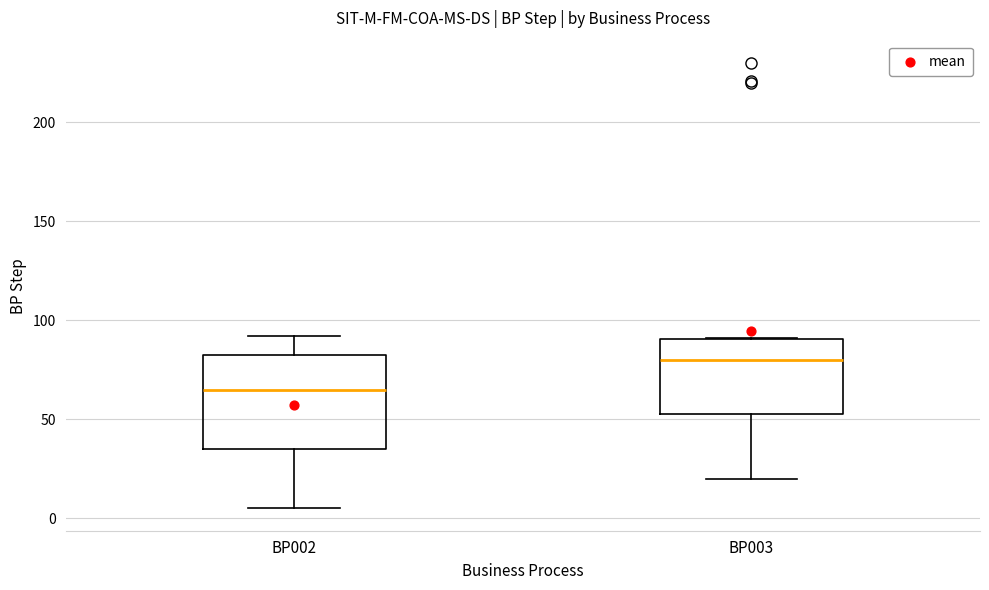

Reading left to right, transcribe this box plot: for each box, give where its median line is, the range the box spans, and where its two whiskers end, as read against the y-axis. The values are not printed on the chart, so give them approximately, as read against the axis.

BP002: median 65, box 35 to 85, whiskers 5 to 90
BP003: median 80, box 55 to 90, whiskers 20 to 90